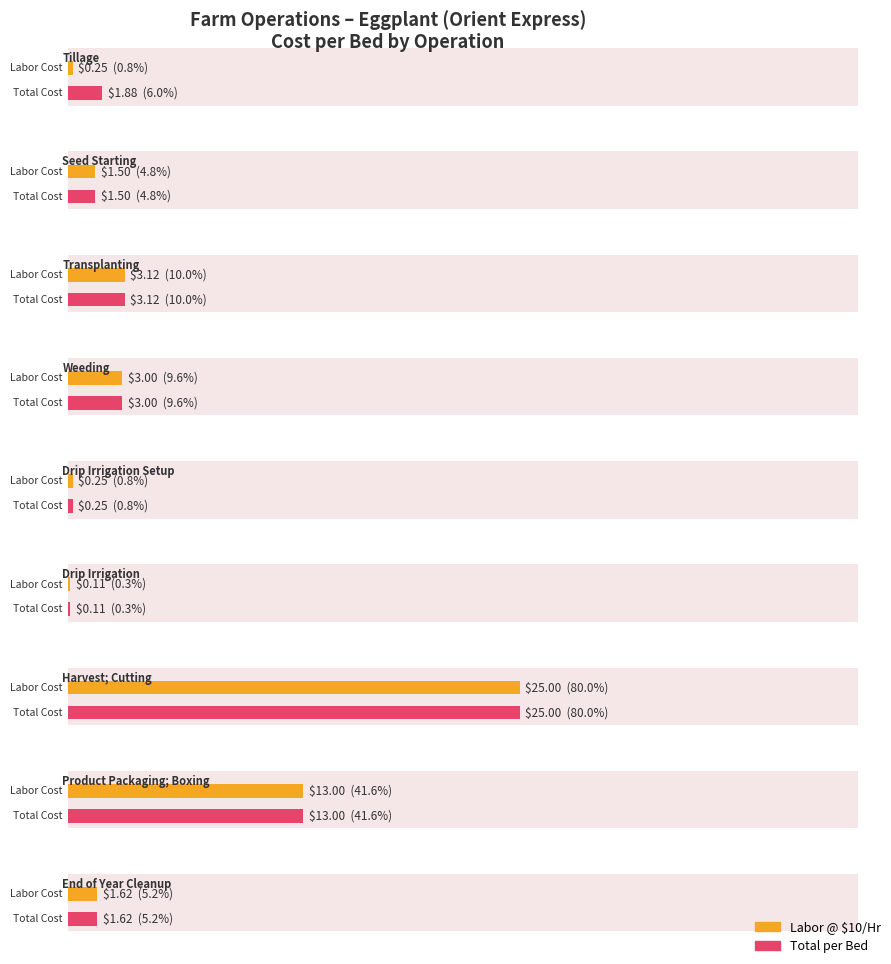

Reading left to right, list all the values displayed in this chart.

Labor @ $10/Hr: Tillage=0.2	Seed Starting=1.5	Transplanting=3.1	Weeding=3.0	Drip Irrigation Setup=0.2	Drip Irrigation=0.1	Harvest; Cutting=25.0	Product Packaging; Boxing=13.0	End of Year Cleanup=1.6
Total per Bed: Tillage=1.9	Seed Starting=1.5	Transplanting=3.1	Weeding=3.0	Drip Irrigation Setup=0.2	Drip Irrigation=0.1	Harvest; Cutting=25.0	Product Packaging; Boxing=13.0	End of Year Cleanup=1.6